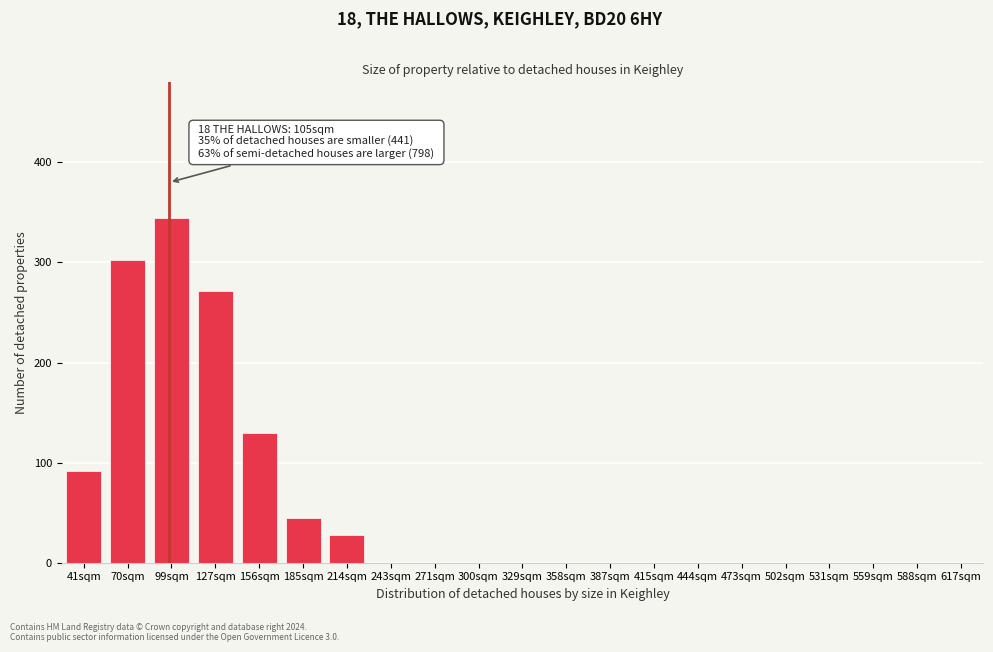

Reading right to left, extract all data points from this chart.

617sqm=0	588sqm=0	559sqm=0	531sqm=0	502sqm=0	473sqm=0	444sqm=0	415sqm=0	387sqm=0	358sqm=0	329sqm=0	300sqm=0	271sqm=0	243sqm=0	214sqm=28	185sqm=45	156sqm=130	127sqm=272	99sqm=344	70sqm=302	41sqm=92